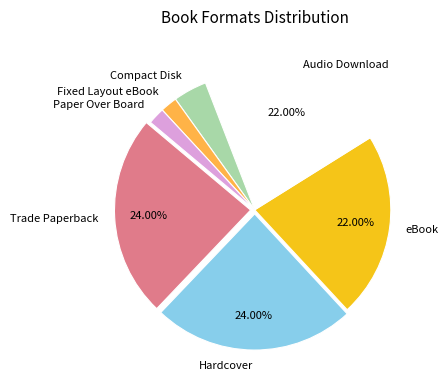

True or false: Fixed Layout eBook accounts for 2% of the total.

True